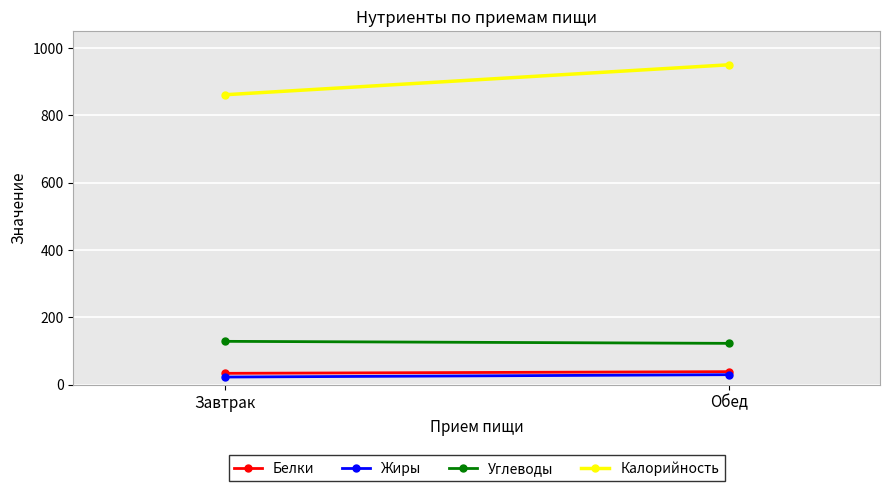

Rank the categories by Калорийность value from highest to lowest.

Обед, Завтрак